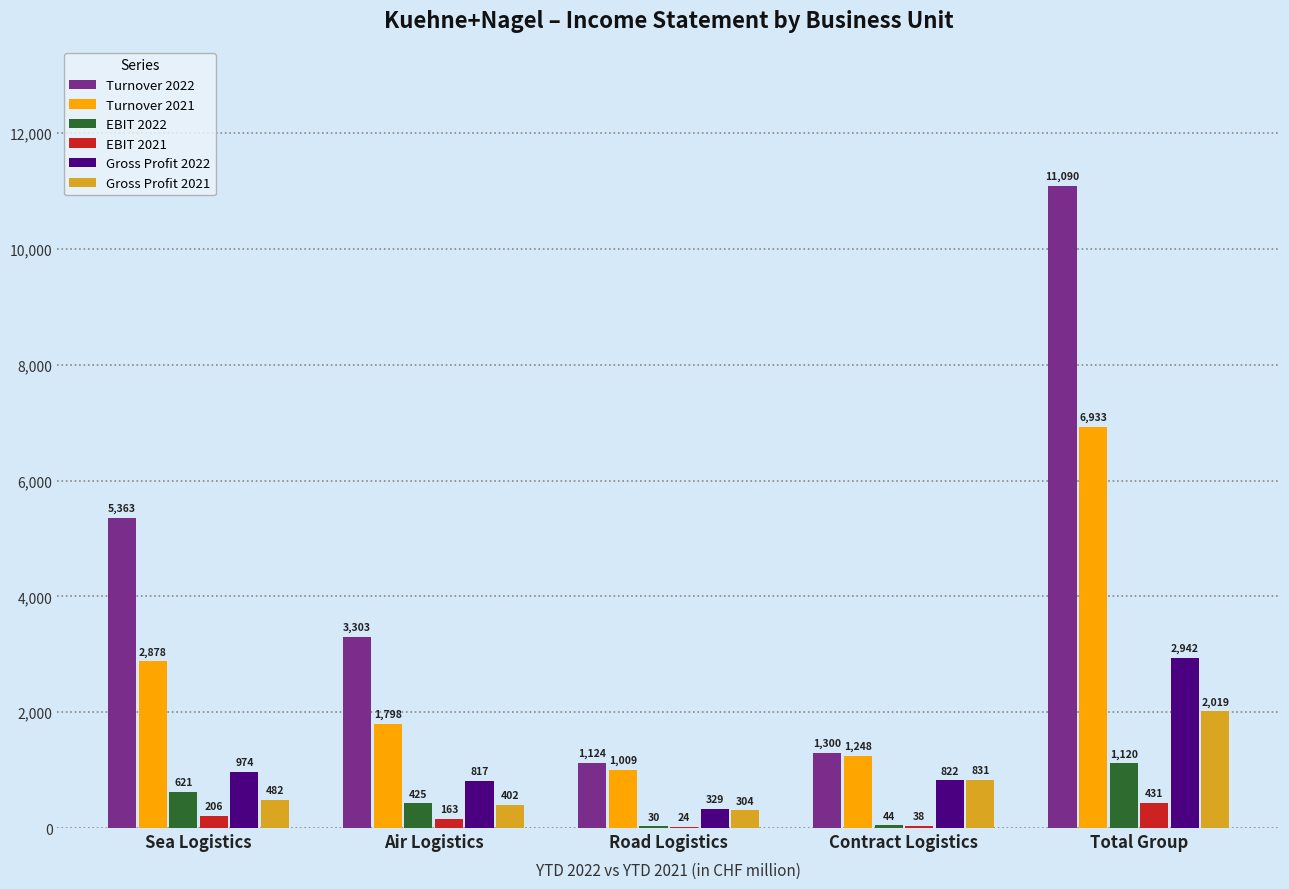

At which label does Turnover 2022 reach its peak?

Total Group